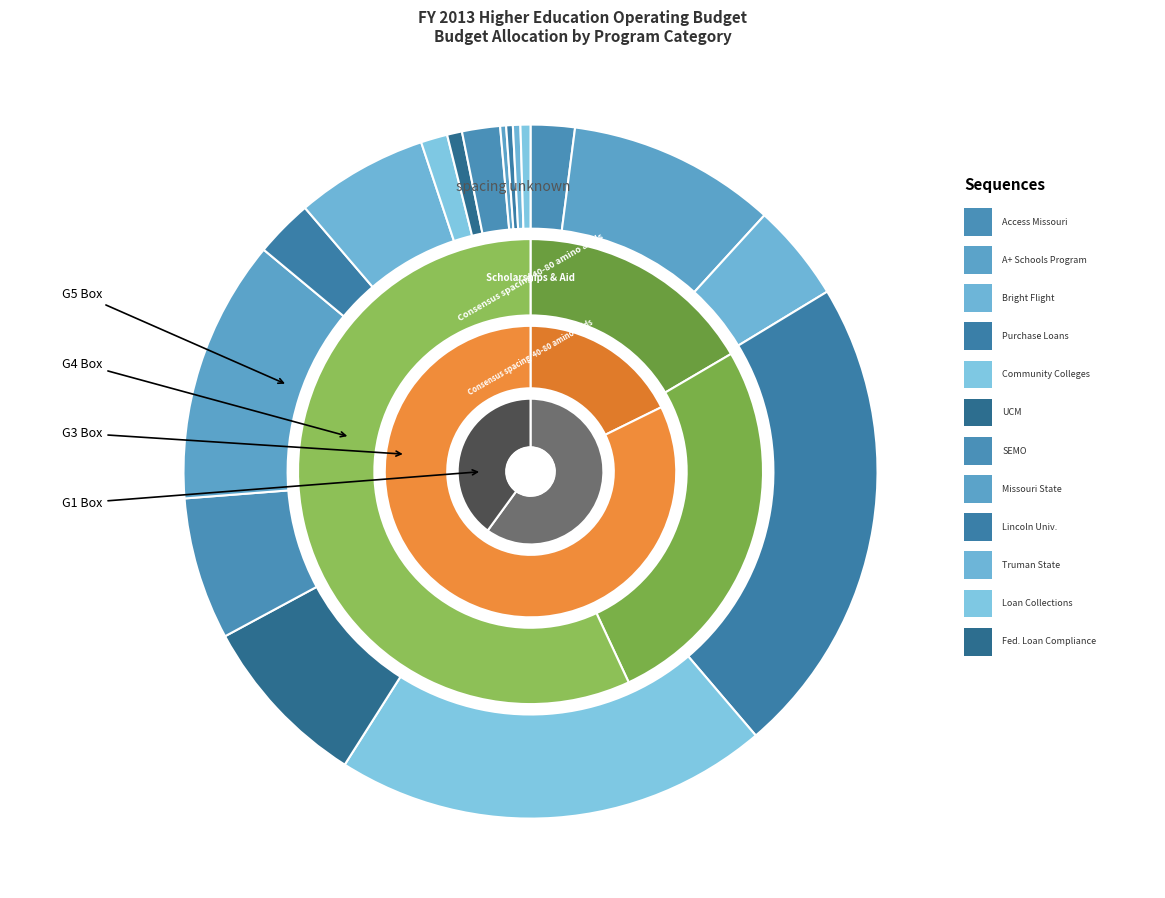

True or false: Lincoln University accounts for 15% of the total.

False